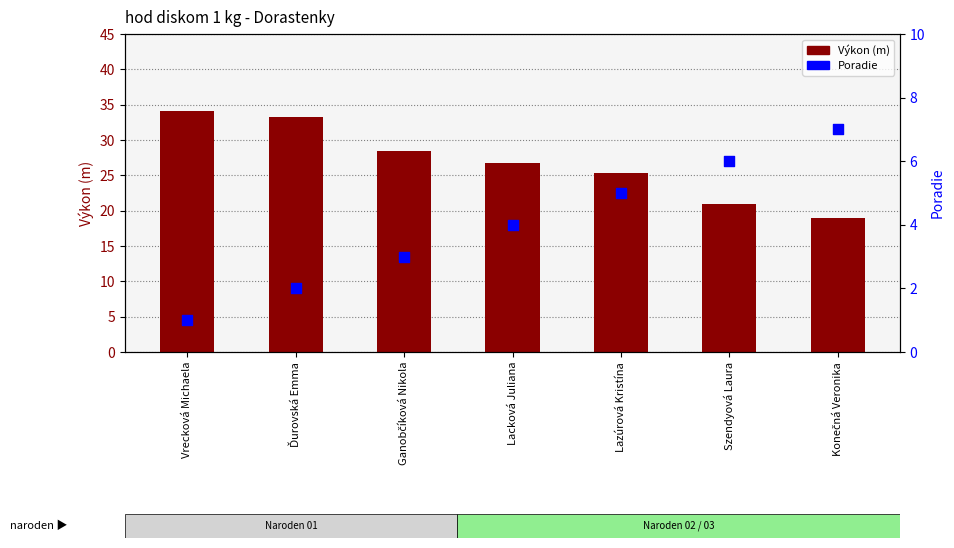

At how many categories does at least one series exceed 15?

7